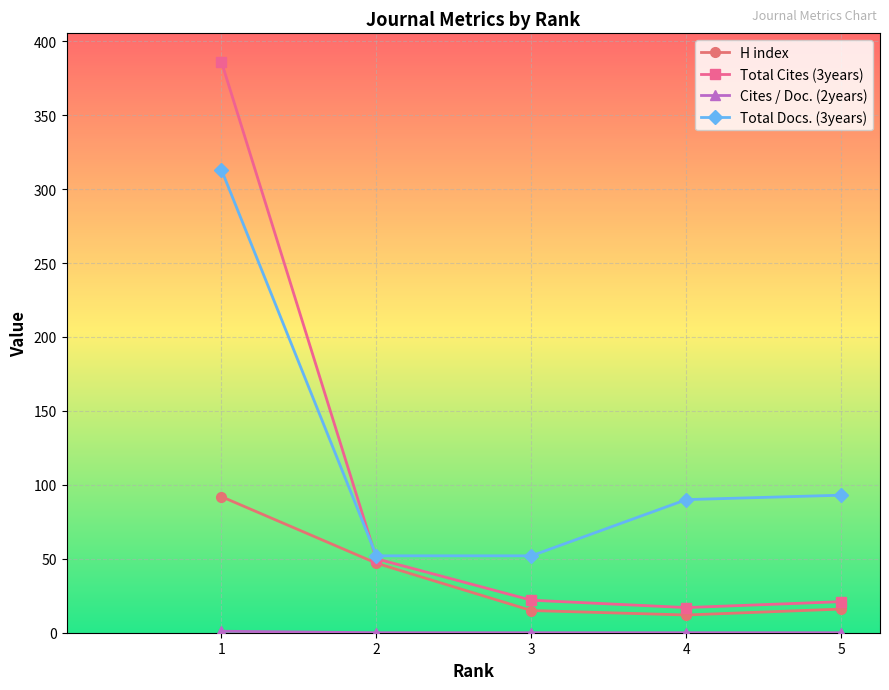

What is the difference between the maximum and minimum values in the Total Docs. (3years) series?

261